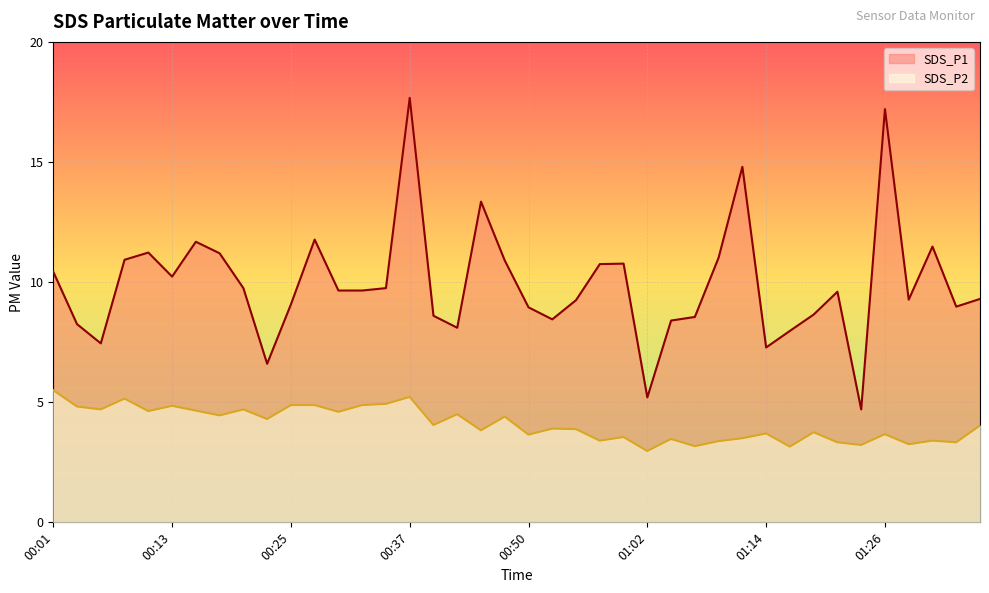

How many values in the SDS_P2 series exceed 4?

20